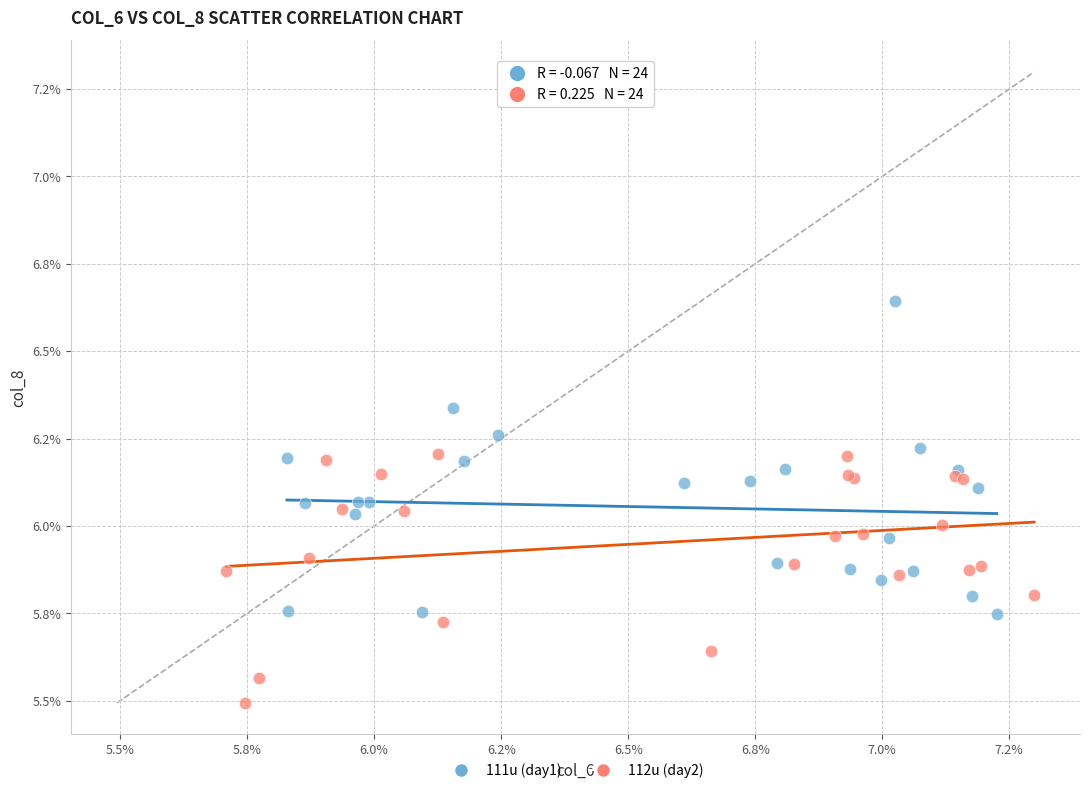

What are all the series names shown in the legend?

111u (day1), 112u (day2)